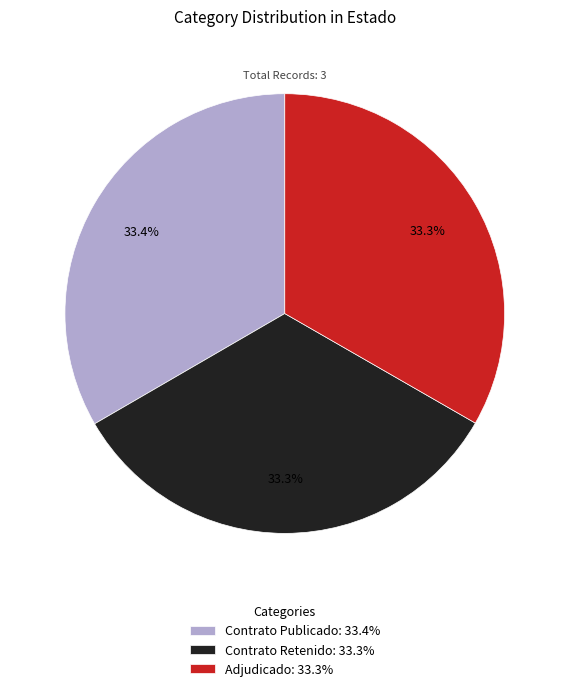

Count the number of slices in the pie.

3